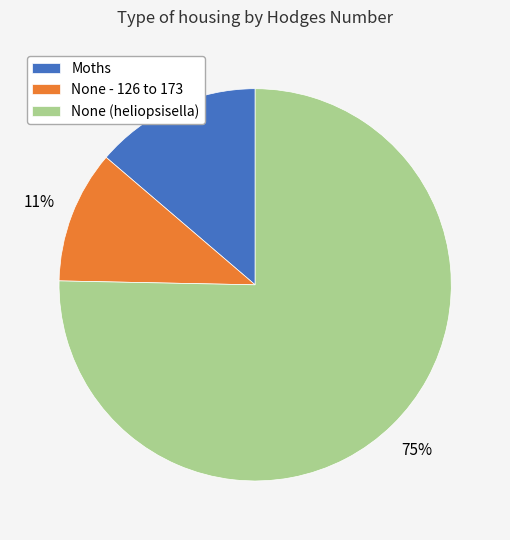

True or false: None (heliopsisella) accounts for 75% of the total.

True